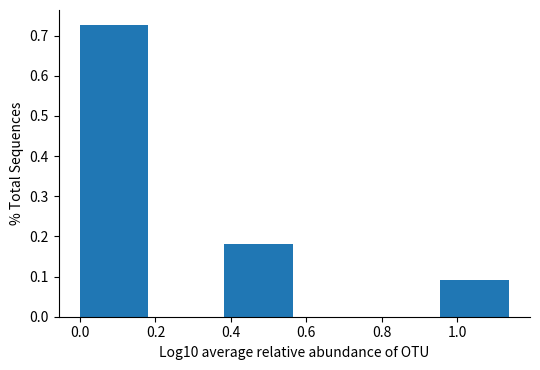

Reading left to right, list every bar in this chart as the range it spans on the x-axis followed by its height. Neither the bar edges nor the heights are printed on the chart, so give them approximately, as read against the axes.

0.00 to 0.20: 0.73
0.20 to 0.38: 0
0.38 to 0.58: 0.18
0.58 to 0.76: 0
0.76 to 0.96: 0
0.96 to 1.14: 0.09